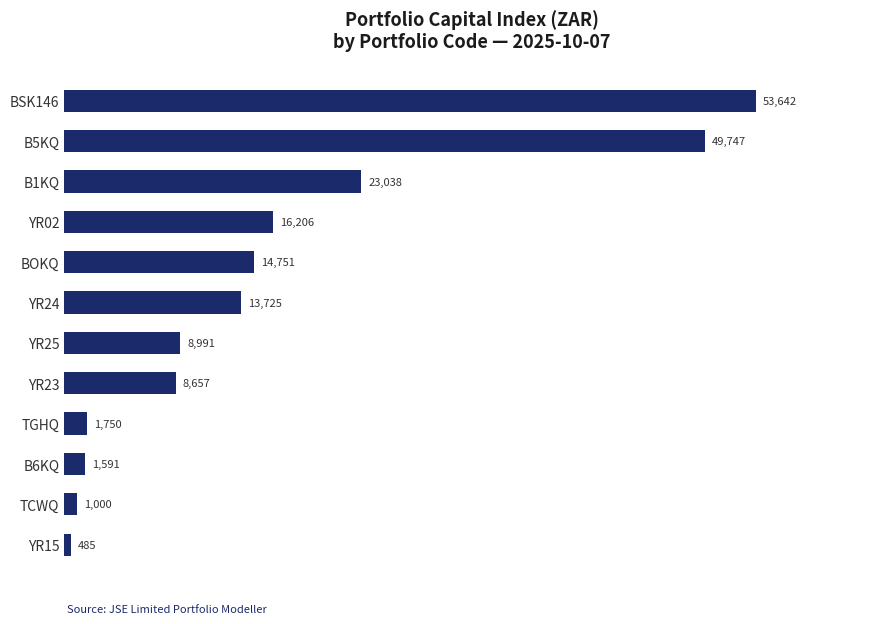

What is the smallest value displayed?

484.8